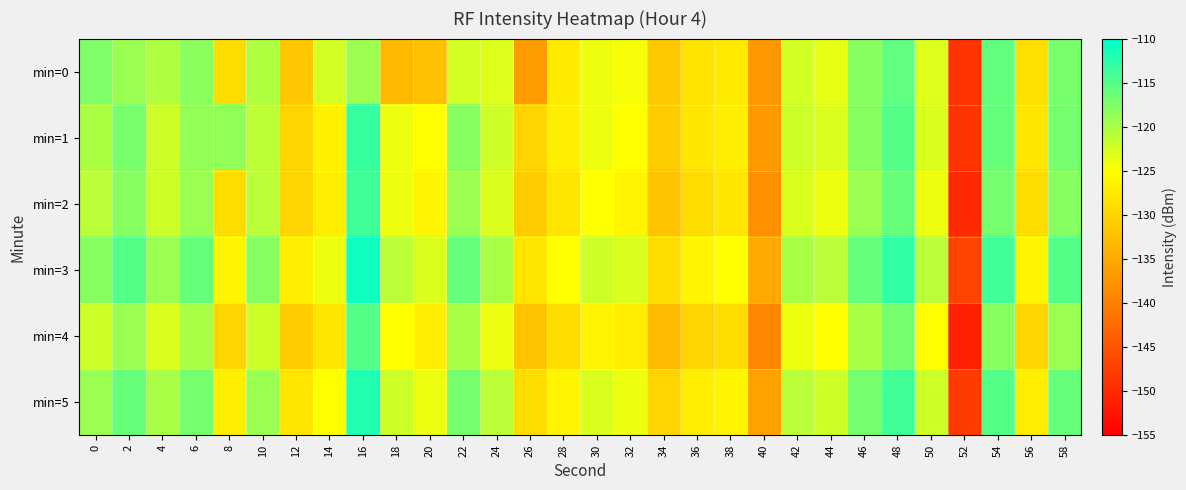

List the series in order of their peak value, highest first.

min=3, min=5, min=1, min=2, min=4, min=0